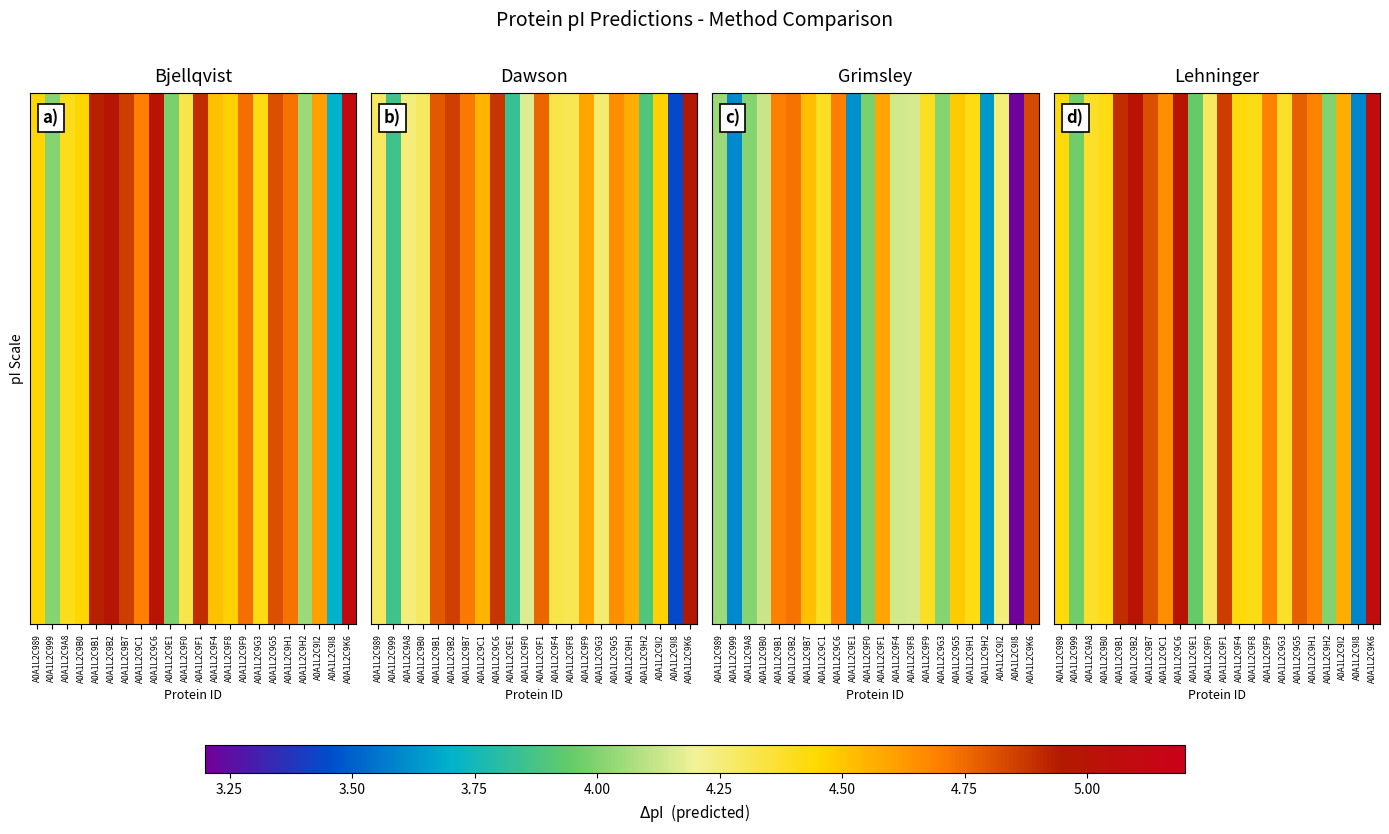

What is the change in value from A0A1L2C9B0 to A0A1L2C9E1?

-0.5